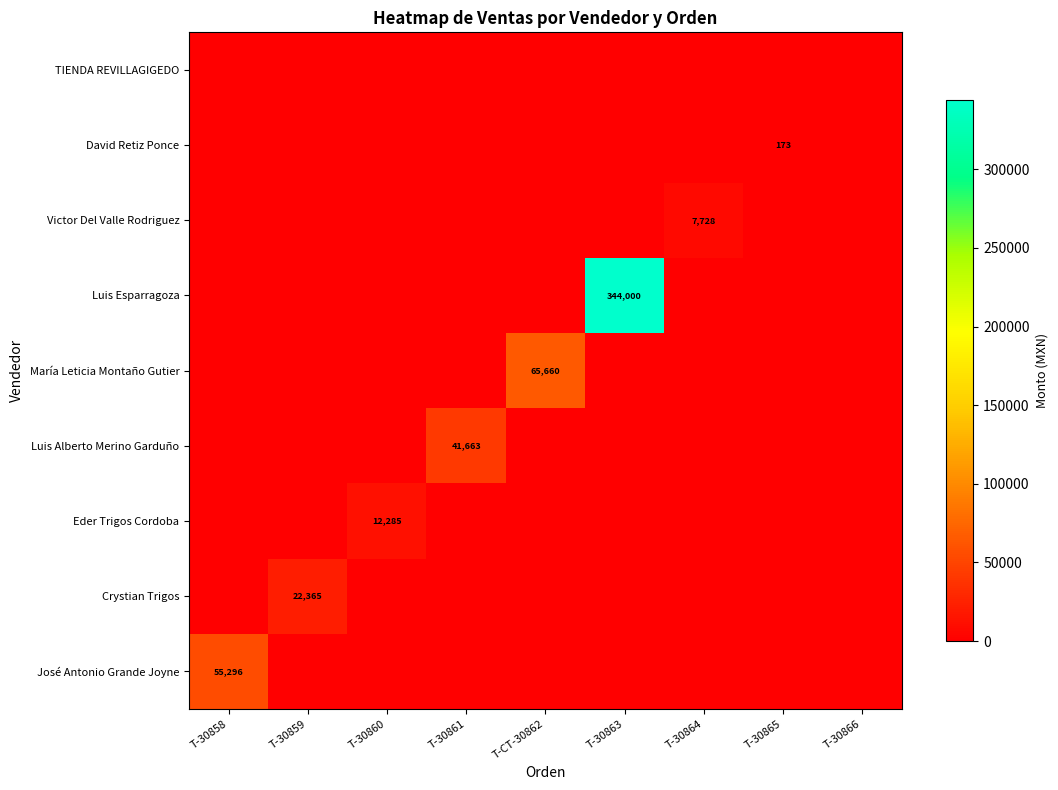

Is it true that Luis Esparragoza equals 562042 at T-30863?

False